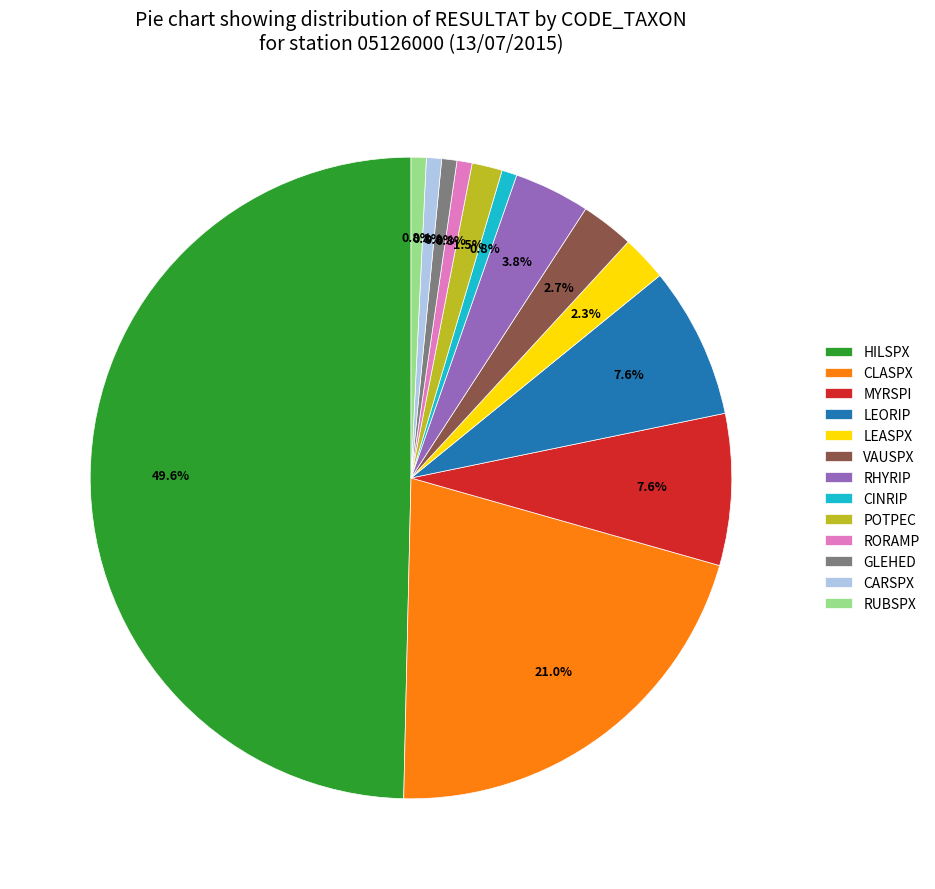

Is it true that CINRIP is 11% of the pie?

False